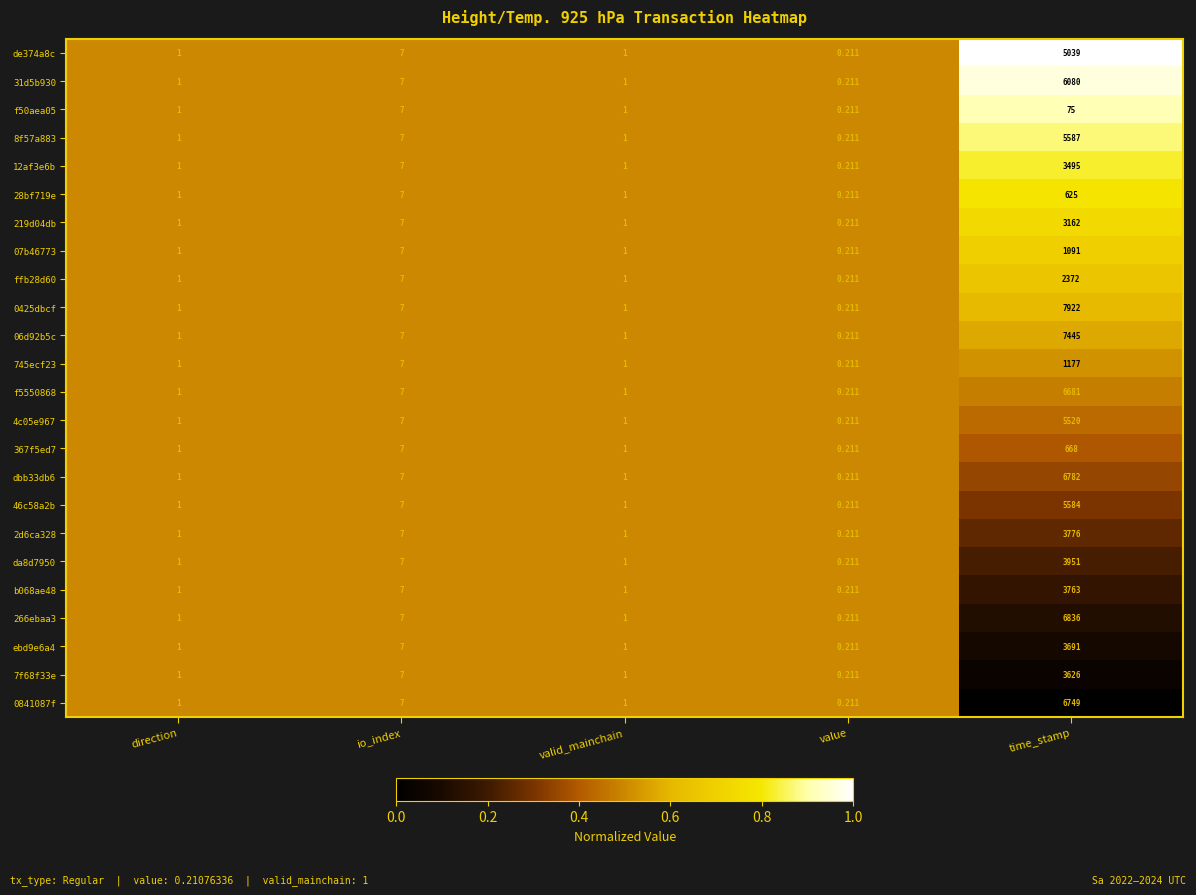

At which category does the chart reach its minimum across all series?

value